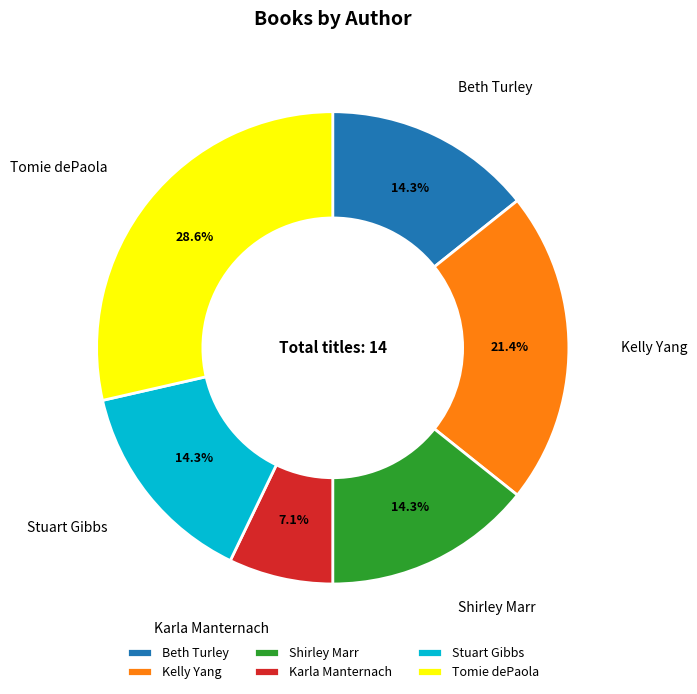

Does Karla Manternach account for over 50% of the chart?

No